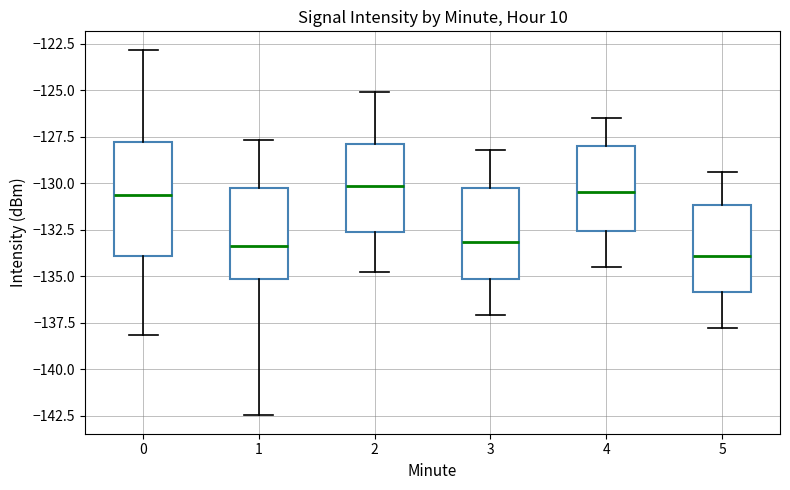

Reading left to right, transcribe this box plot: for each box, give where its median line is, the range the box spans, and where its two whiskers end, as read against the y-axis. The values are not printed on the chart, so give them approximately, as read against the axis.

0: median -130.5, box -134.0 to -128.0, whiskers -138.0 to -123.0
1: median -133.5, box -135.0 to -130.5, whiskers -142.5 to -127.5
2: median -130.0, box -132.5 to -128.0, whiskers -135.0 to -125.0
3: median -133.0, box -135.0 to -130.5, whiskers -137.0 to -128.0
4: median -130.5, box -132.5 to -128.0, whiskers -134.5 to -126.5
5: median -134.0, box -136.0 to -131.0, whiskers -138.0 to -129.5